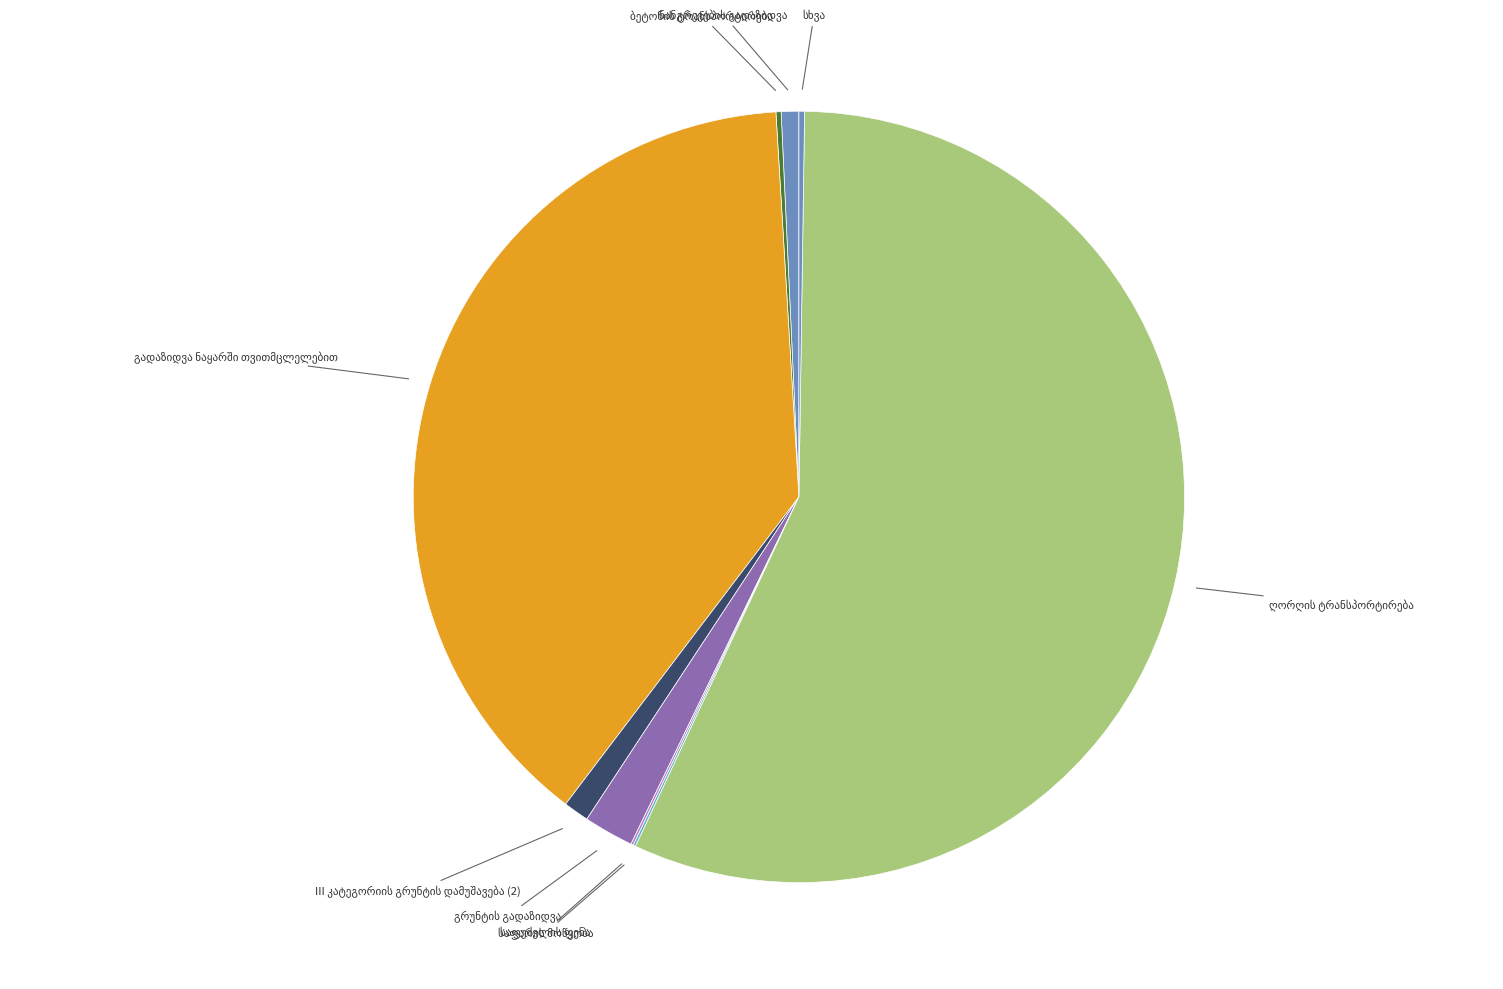

Does any single category account for the majority?

Yes